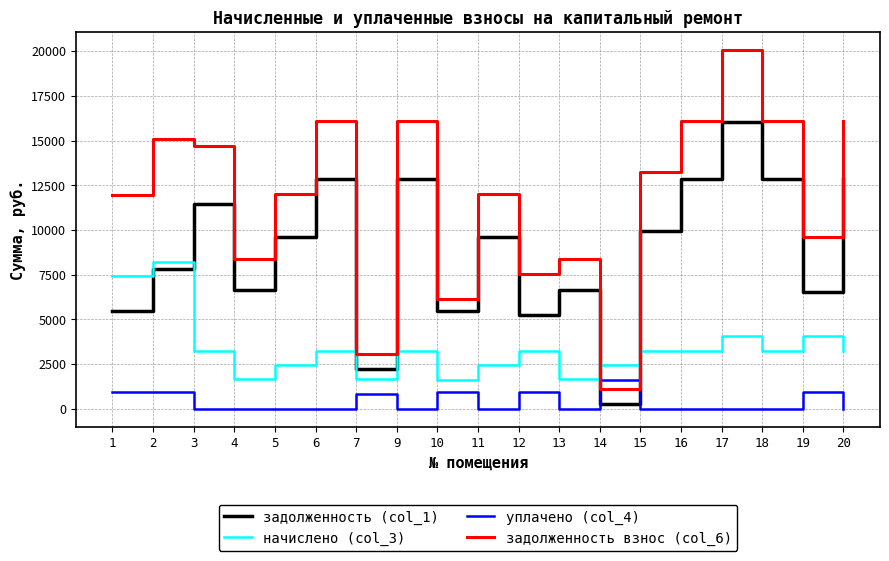

The уплачено (col_4) series shows 906.2 at 3. True or false?

False